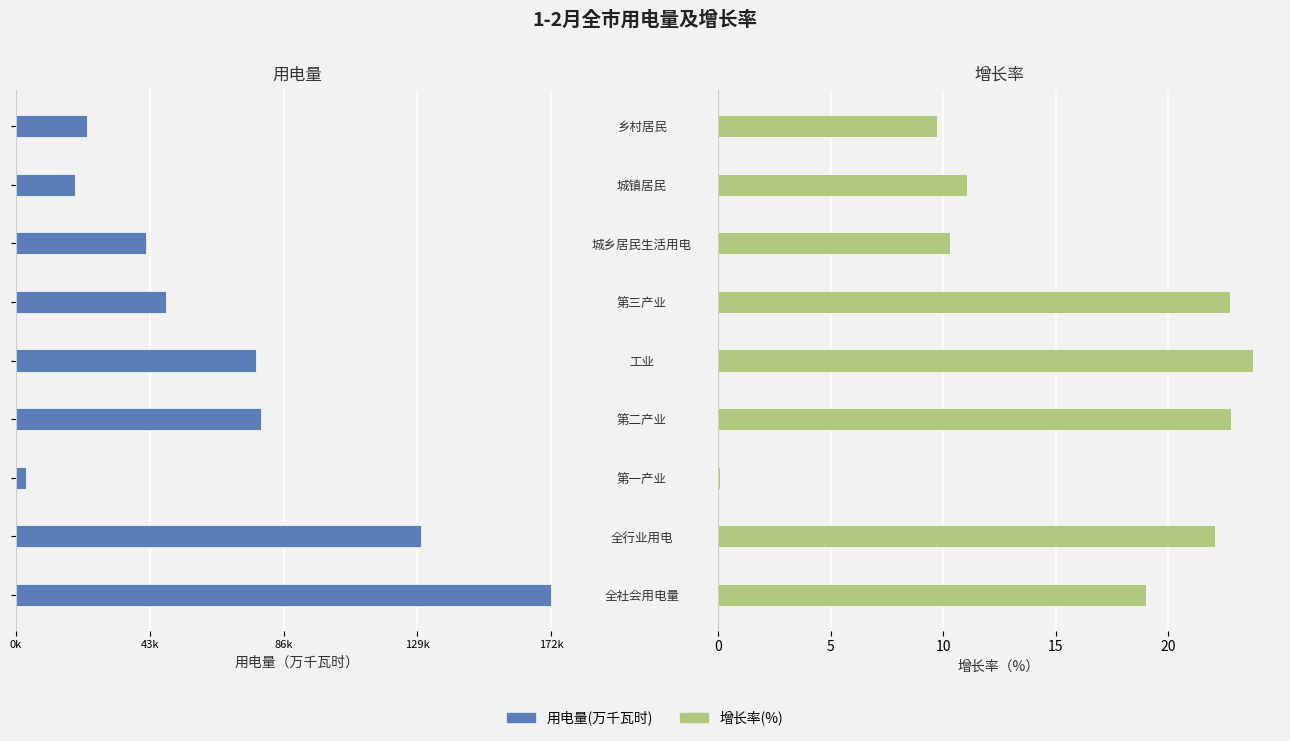

Which series changed the most between 全社会用电量 and 第一产业?

用电量(万千瓦时)